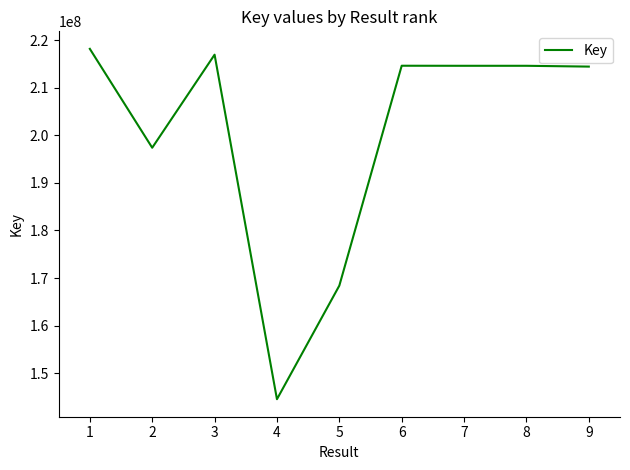

What is the average value?

200412665